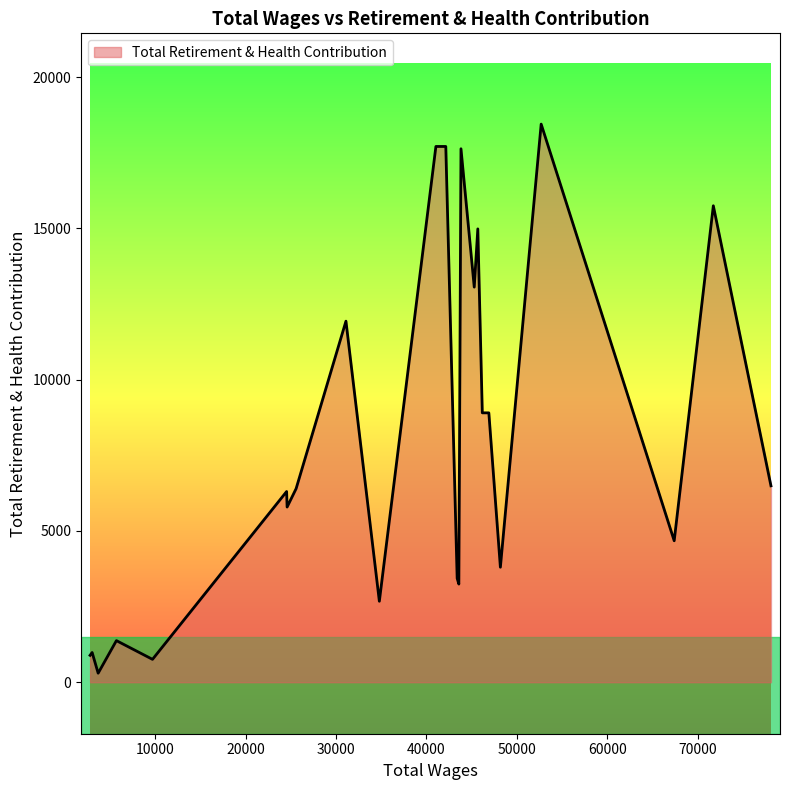

What is the difference between the maximum and minimum values?

18148